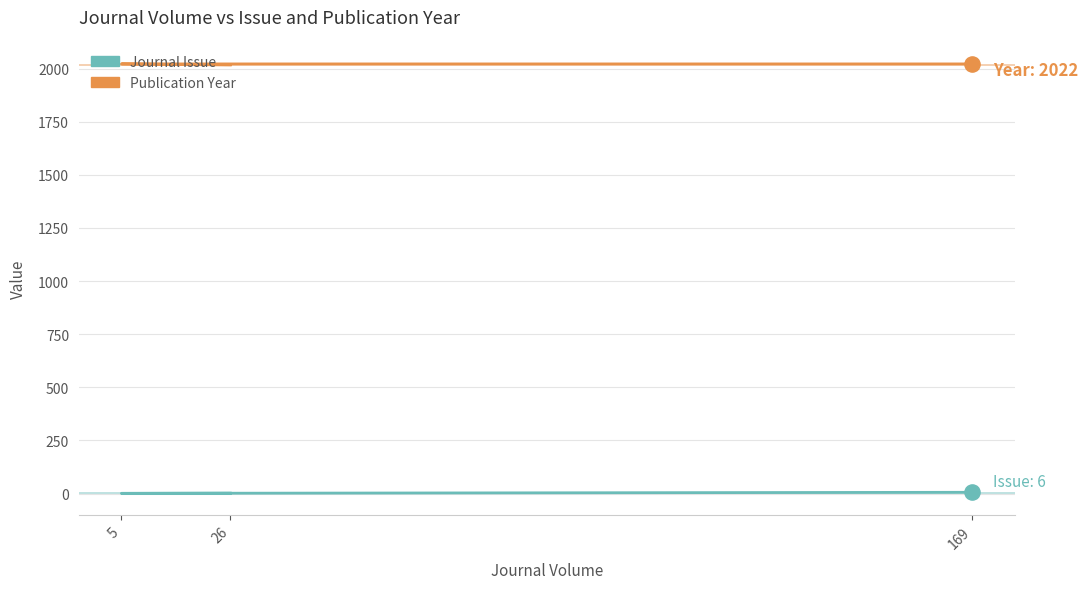

Which series has the largest total across all categories?

Publication Year